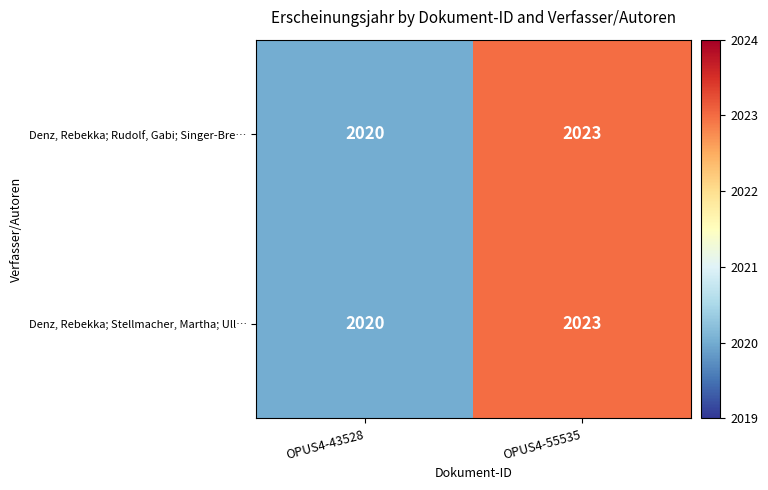

What is the sum of all Denz, Rebekka; Rudolf, Gabi; Singer-Bre… values?

4043